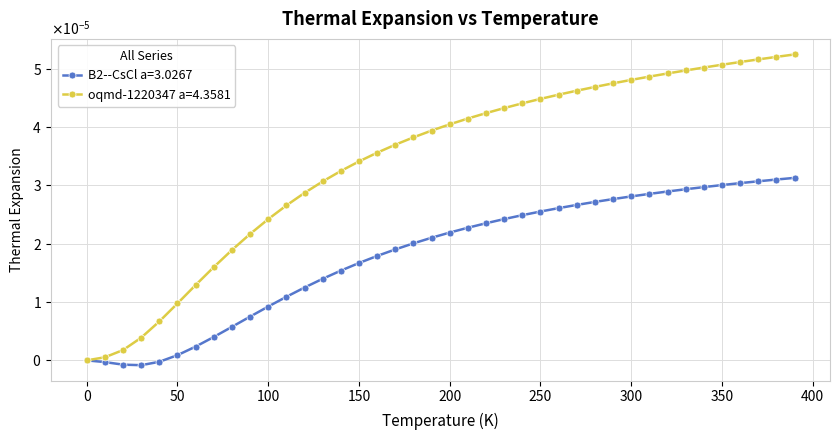

What are all the series names shown in the legend?

B2--CsCl a=3.0267, oqmd-1220347 a=4.3581